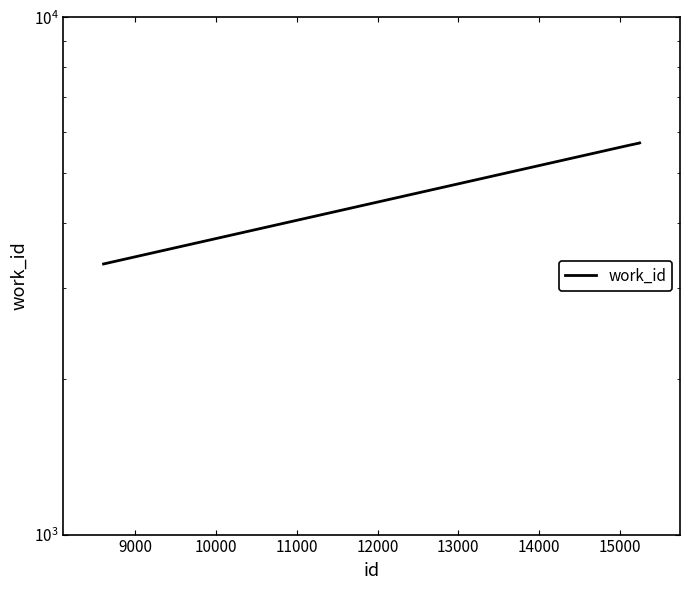

How many data points are less than 5714?

2